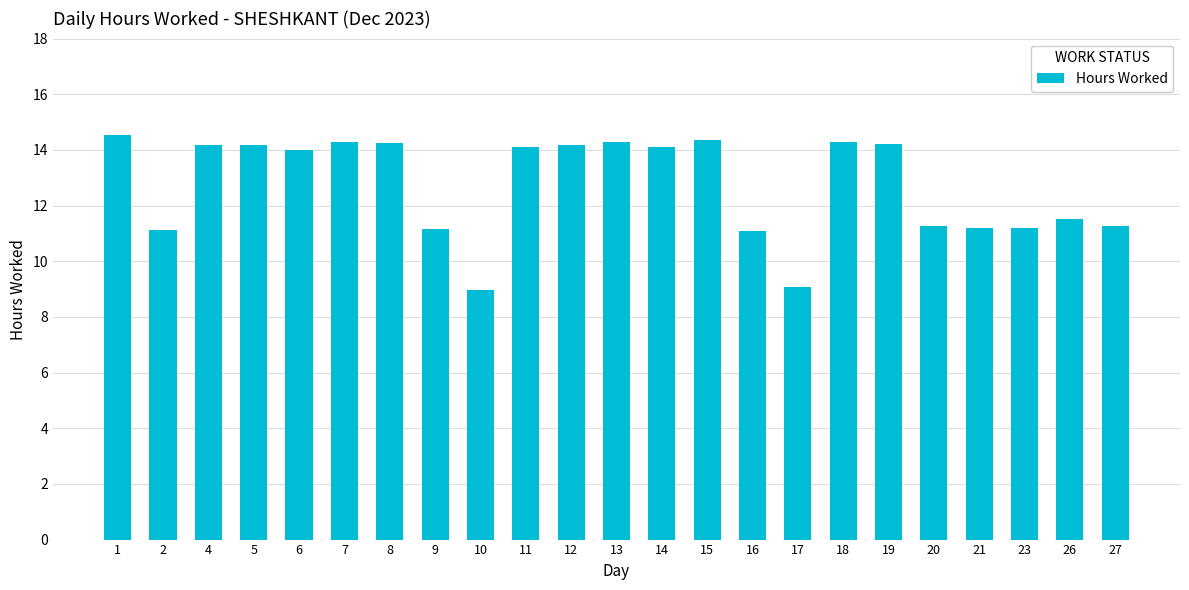

What is the sum of the values at 7 and 5?

28.5